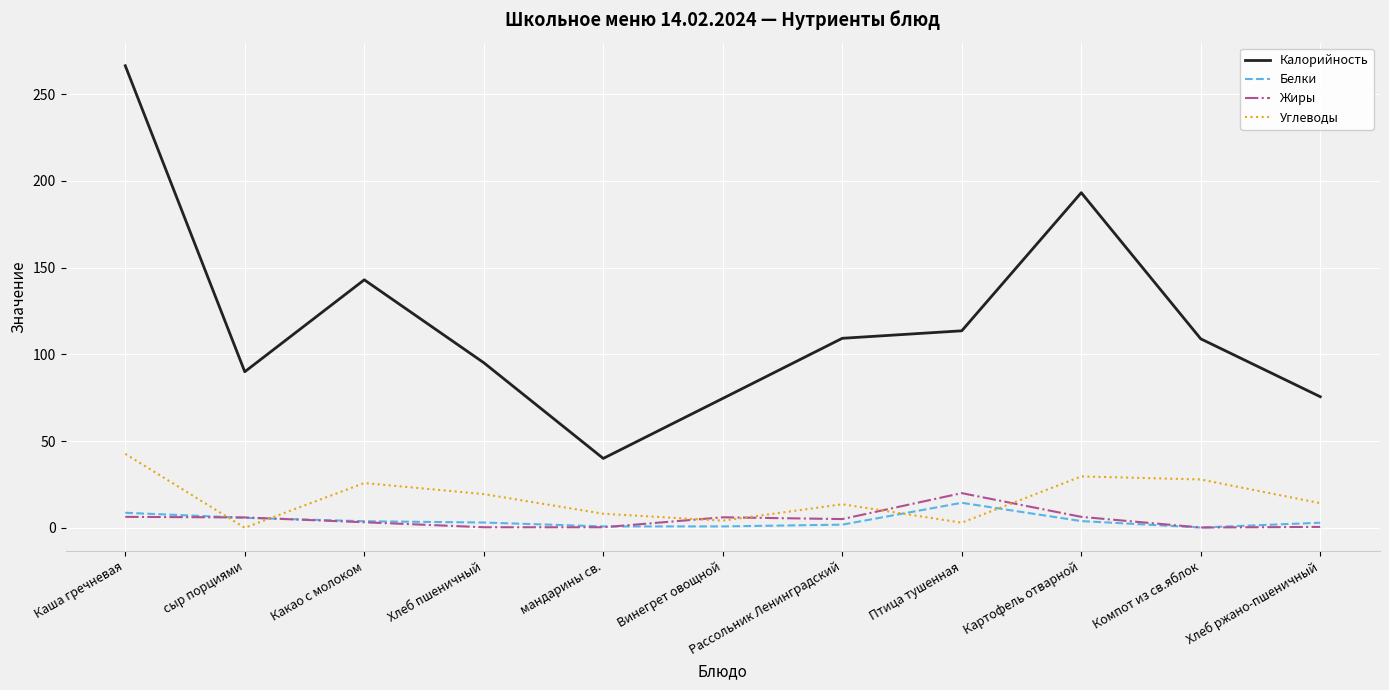

What is the lowest value of the Калорийность series?

40.0